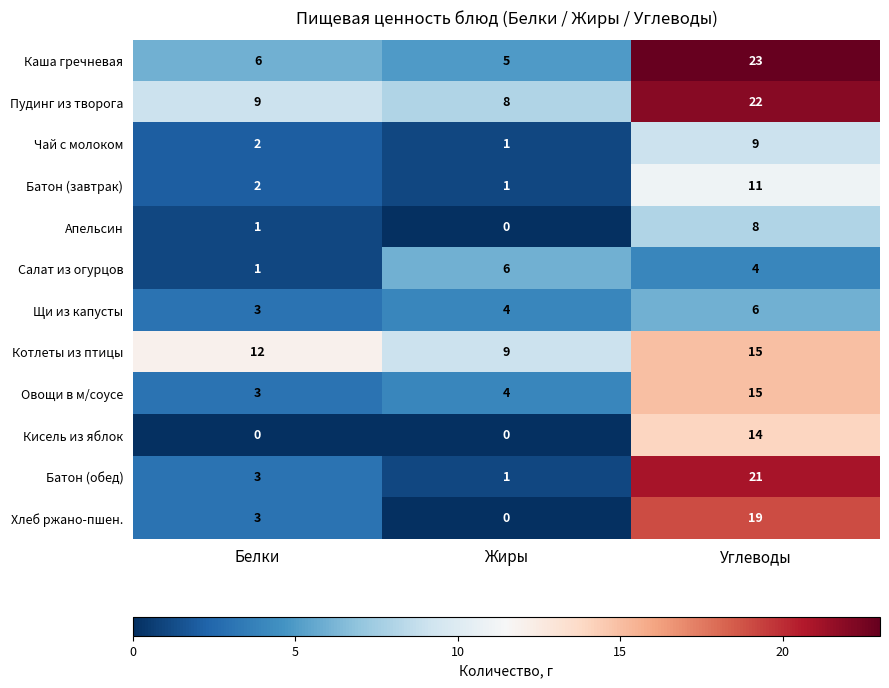

Count the number of data series in this chart.

12